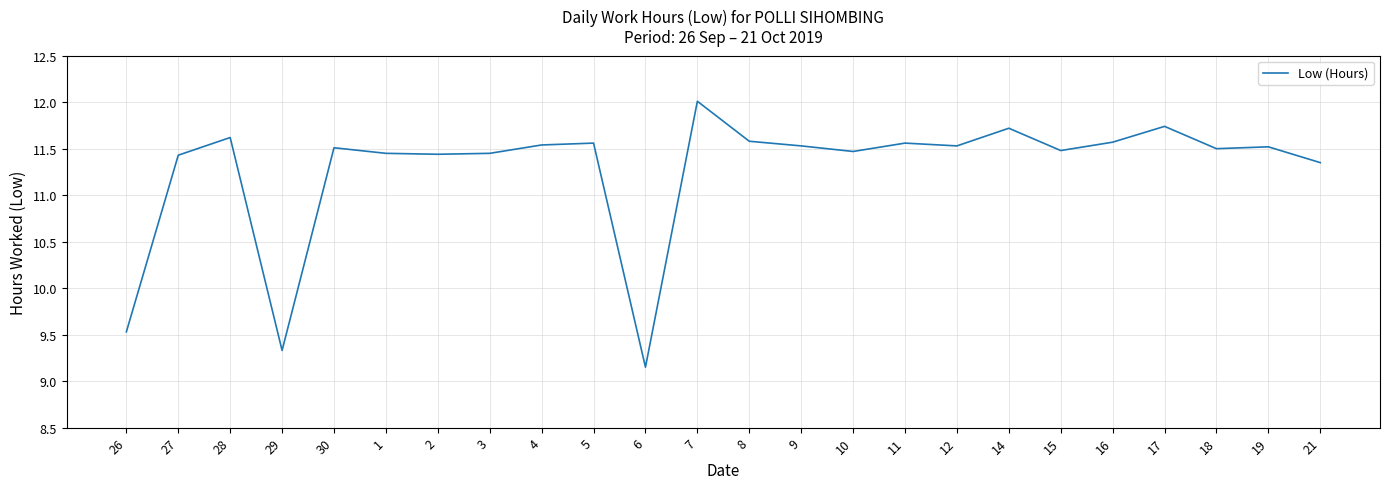

True or false: there are more than 1 points higher than both neighbors.

True